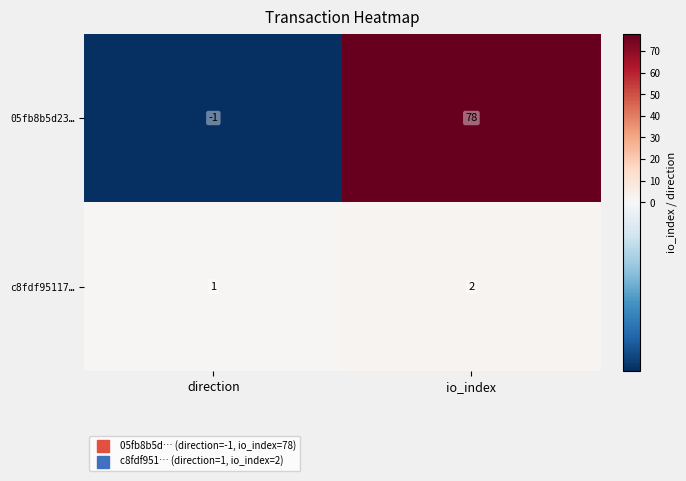

At which label does 05fb8b5d23… reach its peak?

io_index